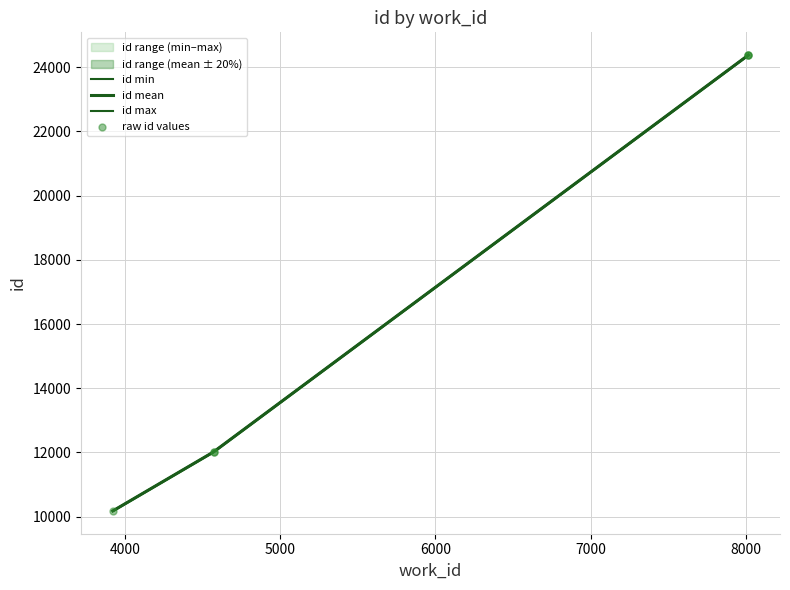

Which has a higher value, 4570 or 8015?

8015